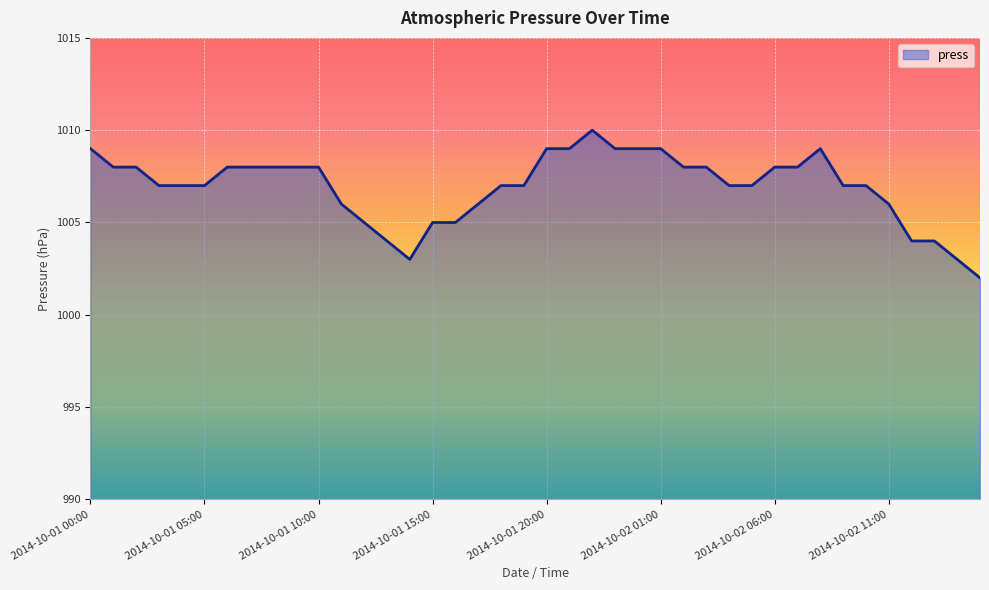

What is the difference between the maximum and minimum values?

8